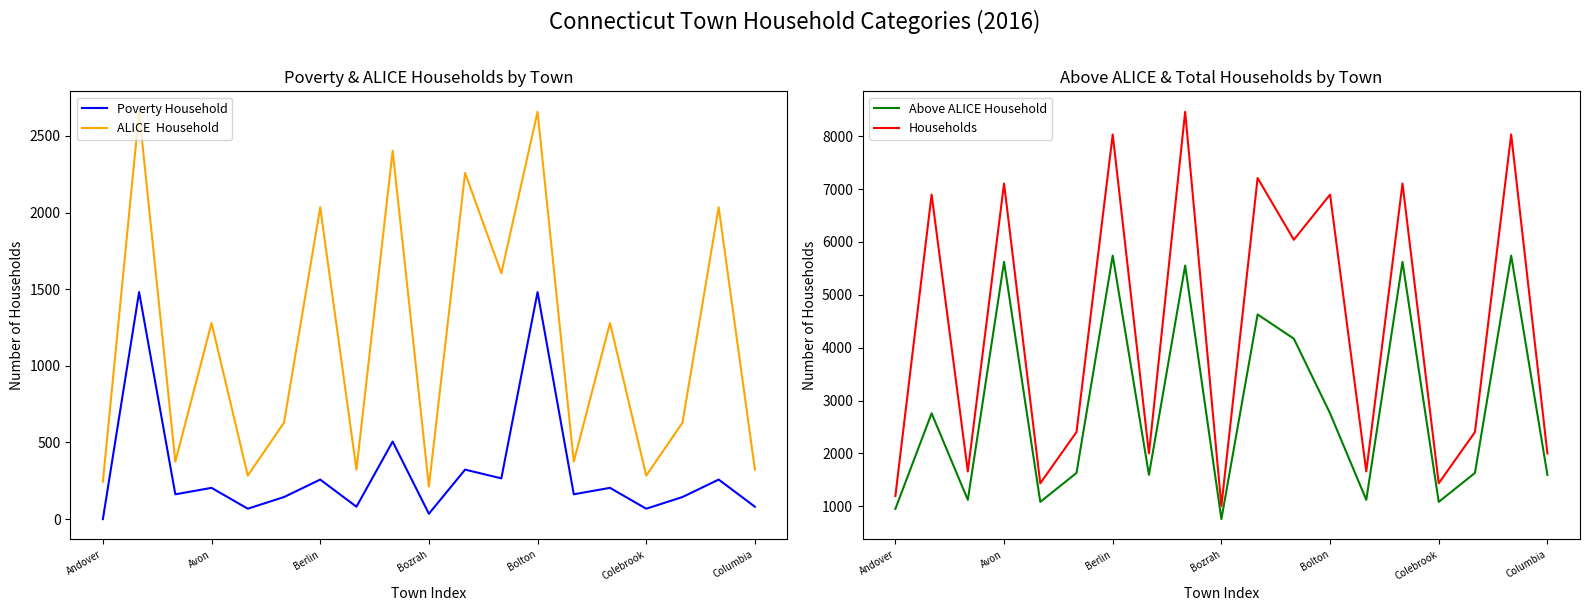

What is the spread (max minus min) of values at 11?

5776